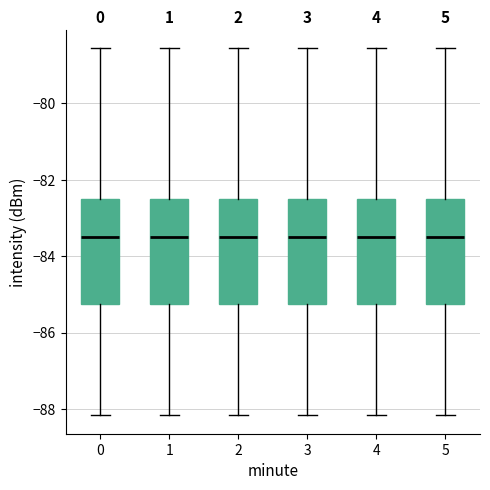

Reading left to right, transcribe this box plot: for each box, give where its median line is, the range the box spans, and where its two whiskers end, as read against the y-axis. The values are not printed on the chart, so give them approximately, as read against the axis.

0: median -83.4, box -85.2 to -82.4, whiskers -88.2 to -78.6
1: median -83.4, box -85.2 to -82.4, whiskers -88.2 to -78.6
2: median -83.4, box -85.2 to -82.4, whiskers -88.2 to -78.6
3: median -83.4, box -85.2 to -82.4, whiskers -88.2 to -78.6
4: median -83.4, box -85.2 to -82.4, whiskers -88.2 to -78.6
5: median -83.4, box -85.2 to -82.4, whiskers -88.2 to -78.6